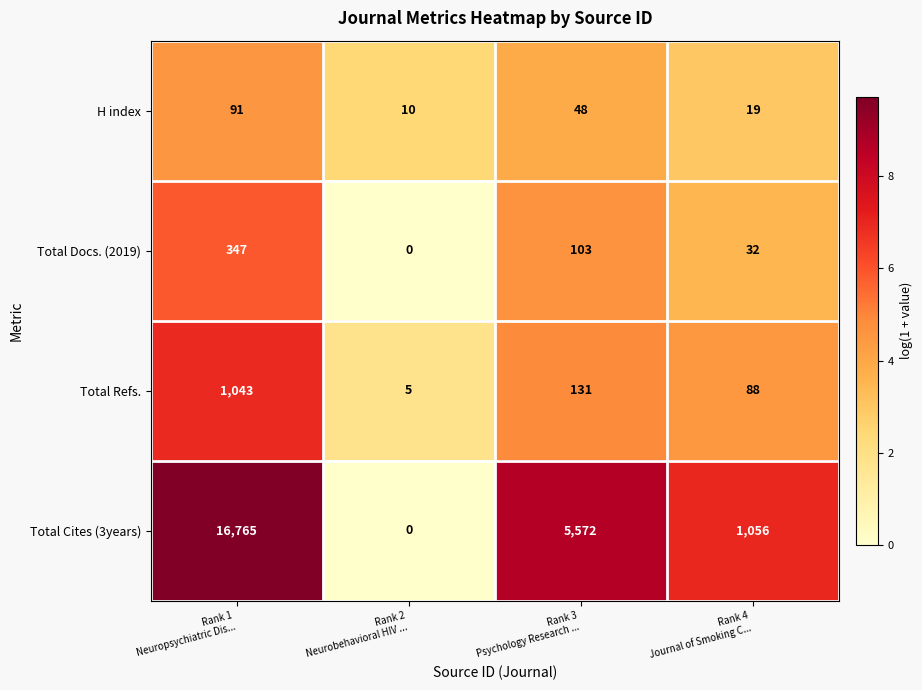

What is the difference between the maximum and second lowest values in the H index series?

72